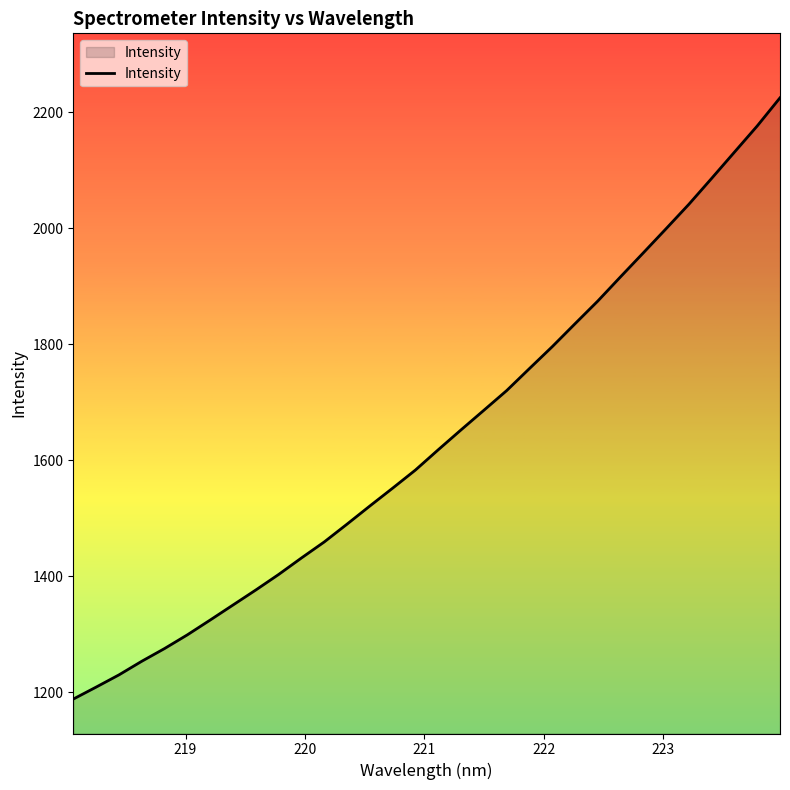

What is the smallest value displayed?

1187.8